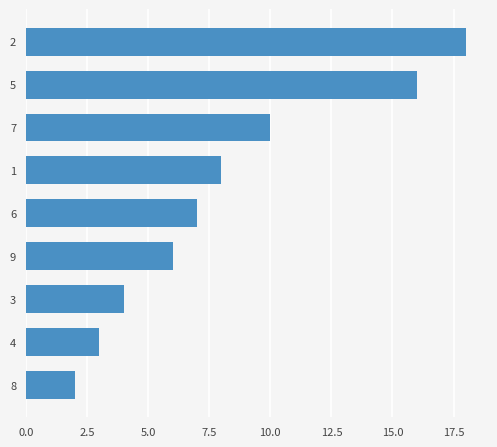

Reading top to bottom, list all the values displayed in this chart.

2=18	5=16	7=10	1=8	6=7	9=6	3=4	4=3	8=2